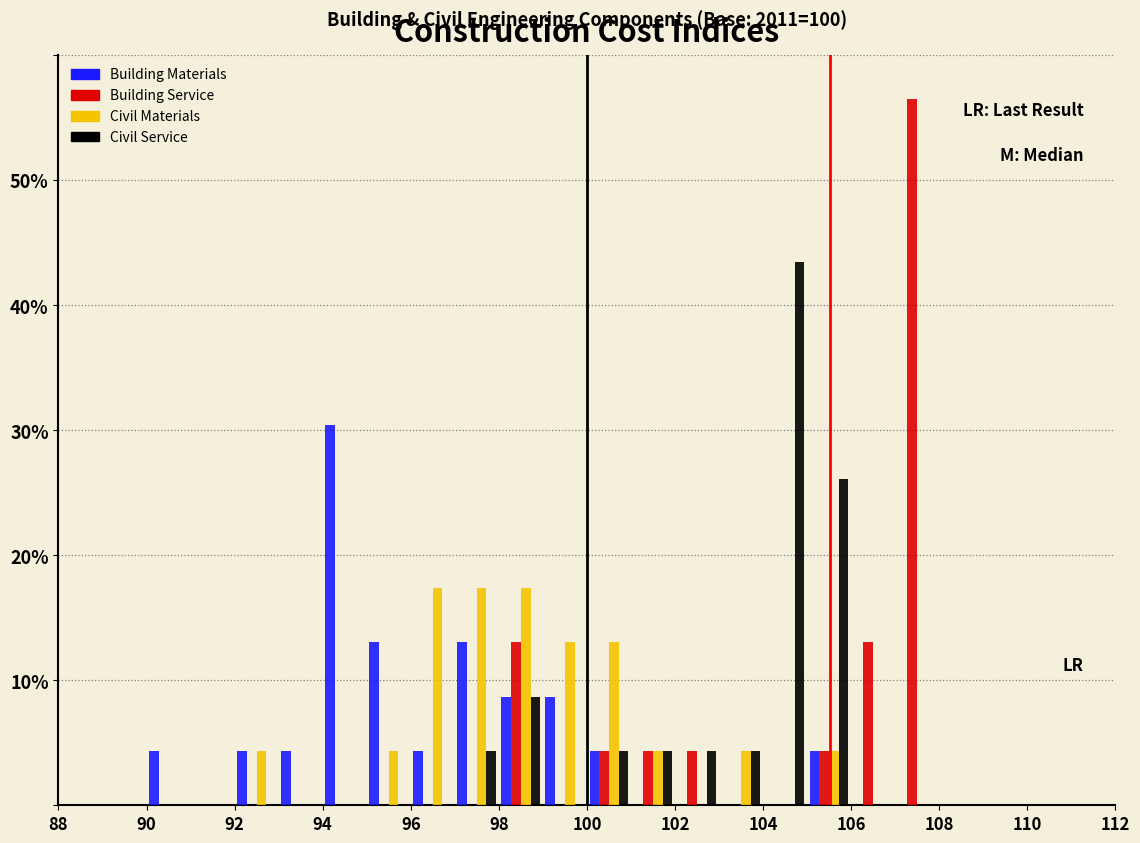

In the Civil Service series, which range on the x-axis has the tallest bar?

104 to 105